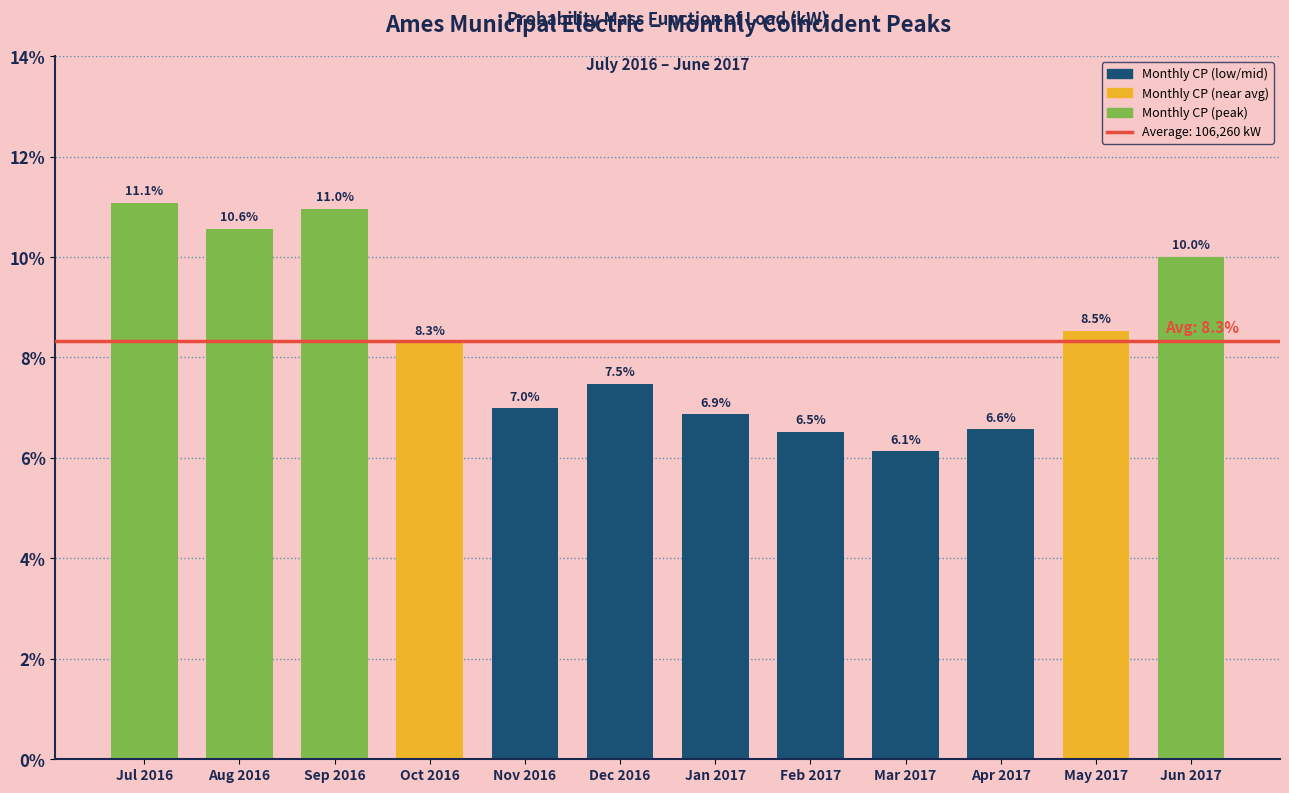

Reading left to right, extract all data points from this chart.

11.1	10.6	11.0	8.3	7.0	7.5	6.9	6.5	6.1	6.6	8.5	10.0